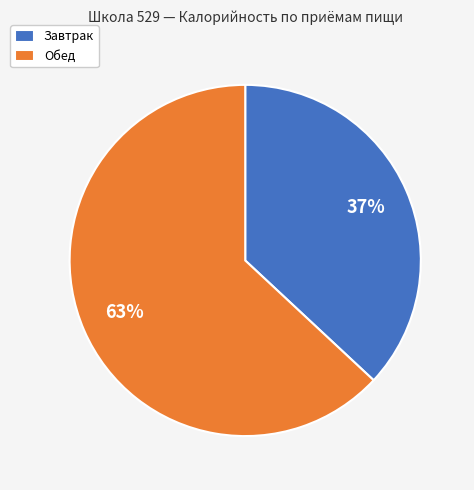

To the nearest percent, what percentage of the pie is Завтрак?

37%